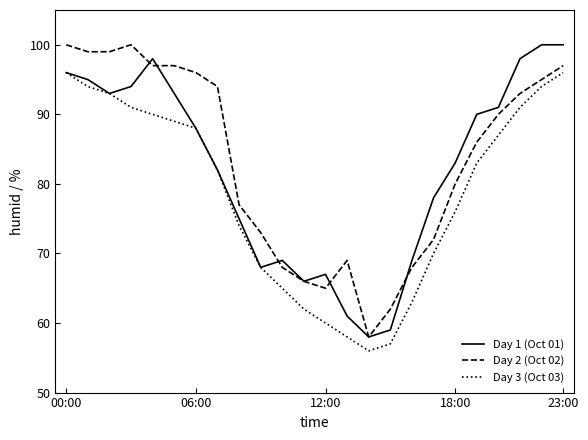

True or false: Day 2 (Oct 02) and Day 3 (Oct 03) cross at least once.

False